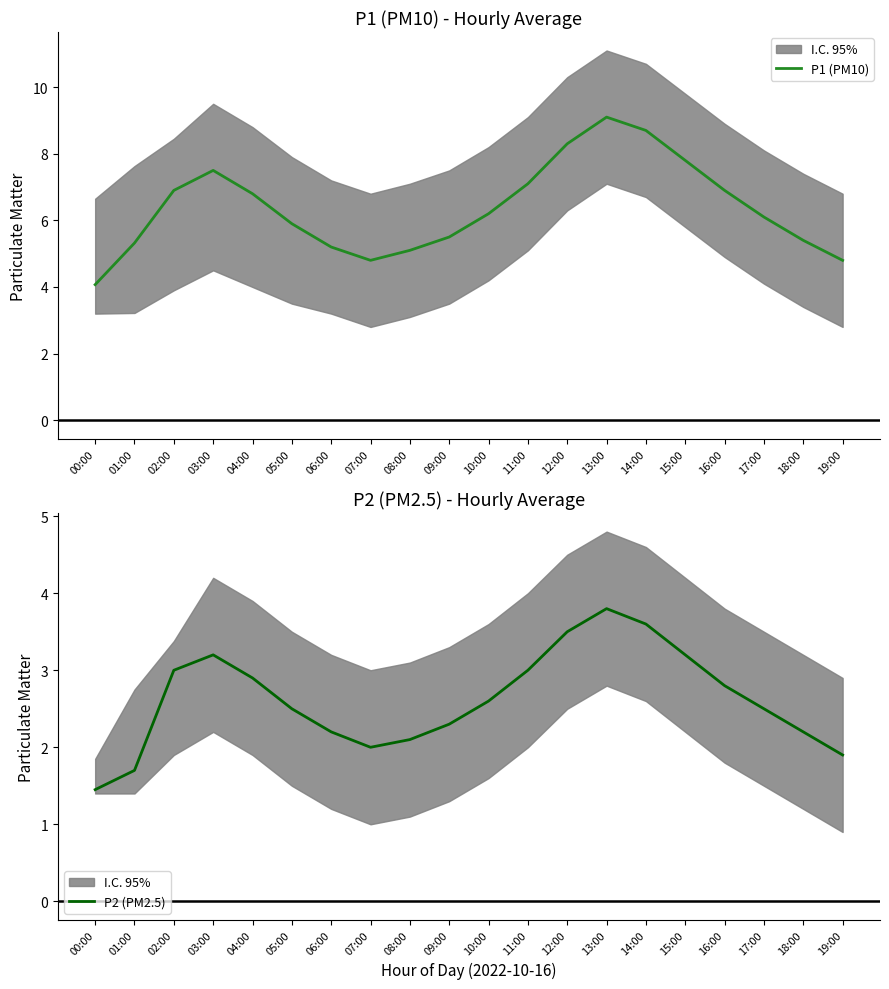

What is the difference between the maximum and minimum values in the P1 (PM10) series?

5.0